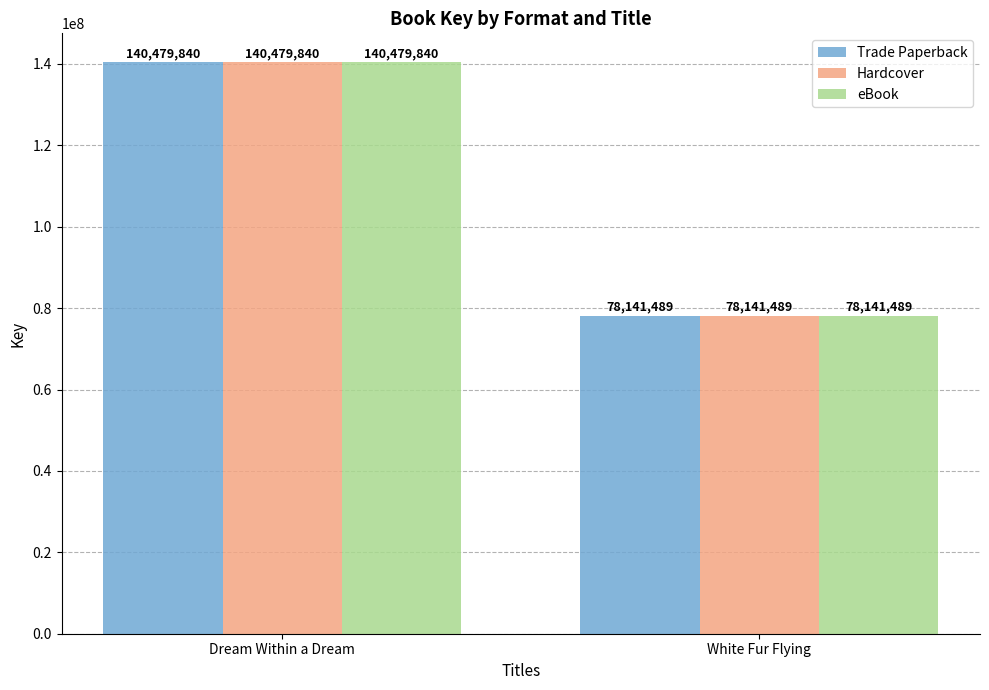

What is the difference between the maximum and minimum values in the Hardcover series?

62338351